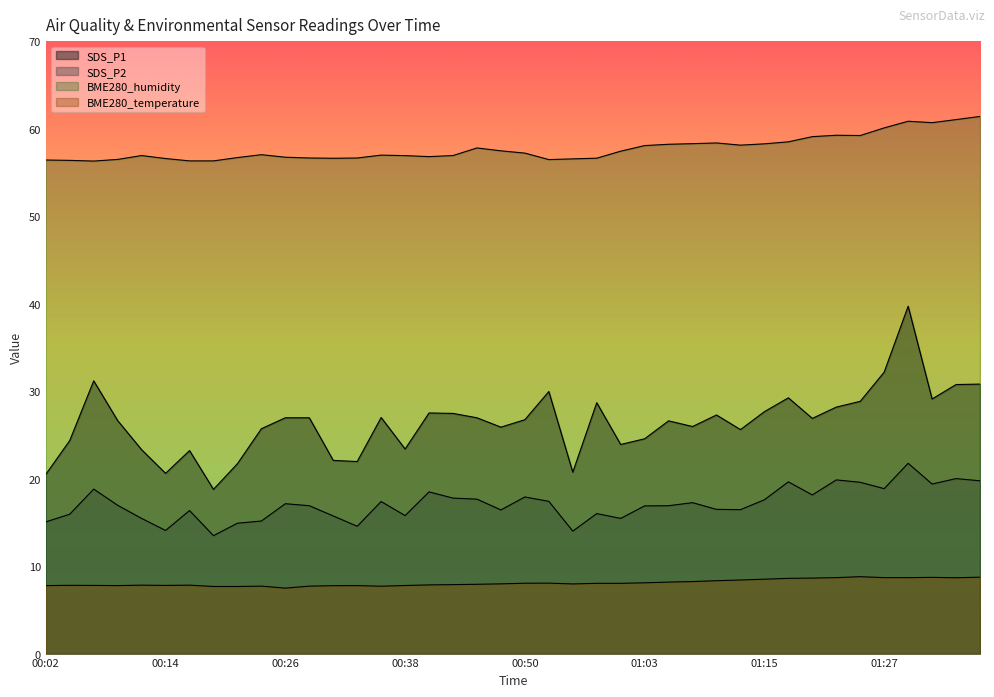

At which category is the sum across all series the highest?

01:30